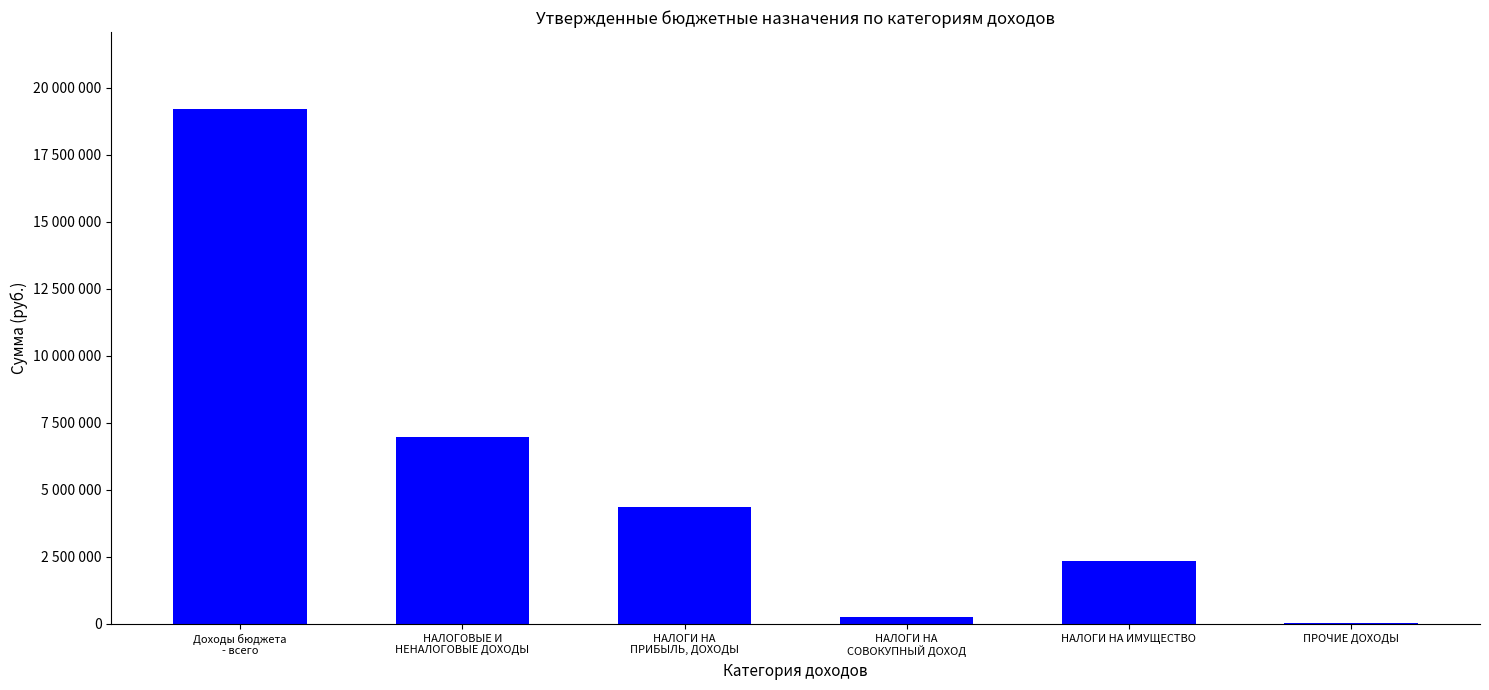

List the labels in order of value, smallest first.

ПРОЧИЕ ДОХОДЫ, НАЛОГИ НА
СОВОКУПНЫЙ ДОХОД, НАЛОГИ НА ИМУЩЕСТВО, НАЛОГИ НА
ПРИБЫЛЬ, ДОХОДЫ, НАЛОГОВЫЕ И
НЕНАЛОГОВЫЕ ДОХОДЫ, Доходы бюджета
- всего